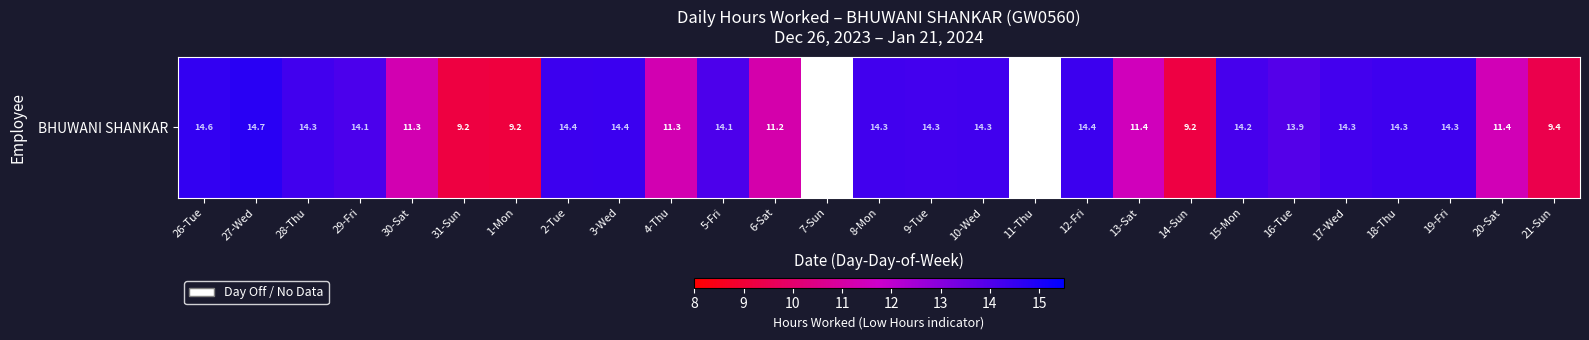

List the labels in order of value, largest first.

27-Wed, 26-Tue, 3-Wed, 2-Tue, 12-Fri, 19-Fri, 18-Thu, 8-Mon, 10-Wed, 28-Thu, 9-Tue, 17-Wed, 15-Mon, 29-Fri, 5-Fri, 16-Tue, 13-Sat, 20-Sat, 4-Thu, 30-Sat, 6-Sat, 21-Sun, 14-Sun, 31-Sun, 1-Mon, 7-Sun, 11-Thu